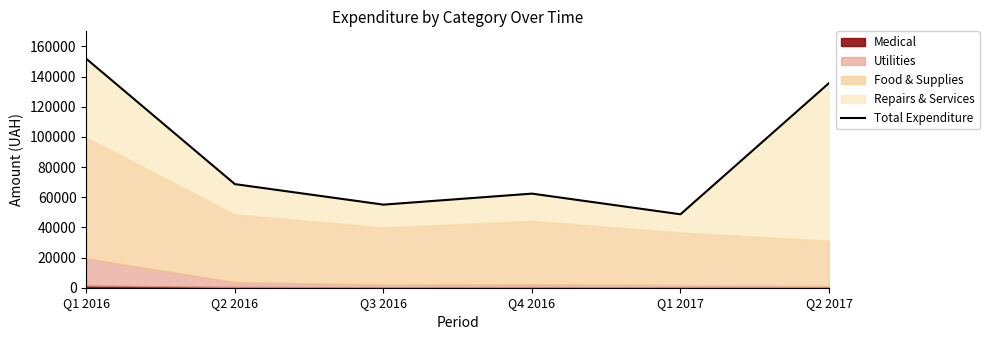

What is the sum of all values?

522399.4